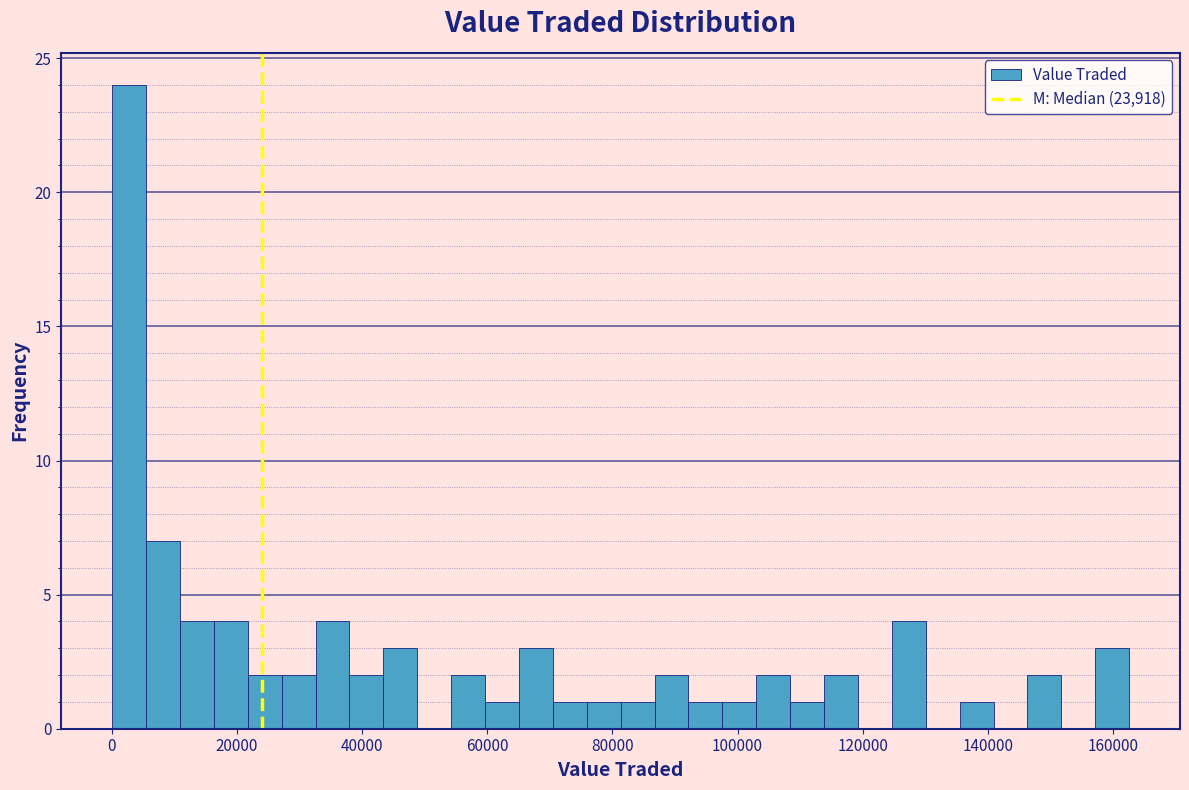

Read against the x-axis, roughly where is the centre of the tallest bar?

2000